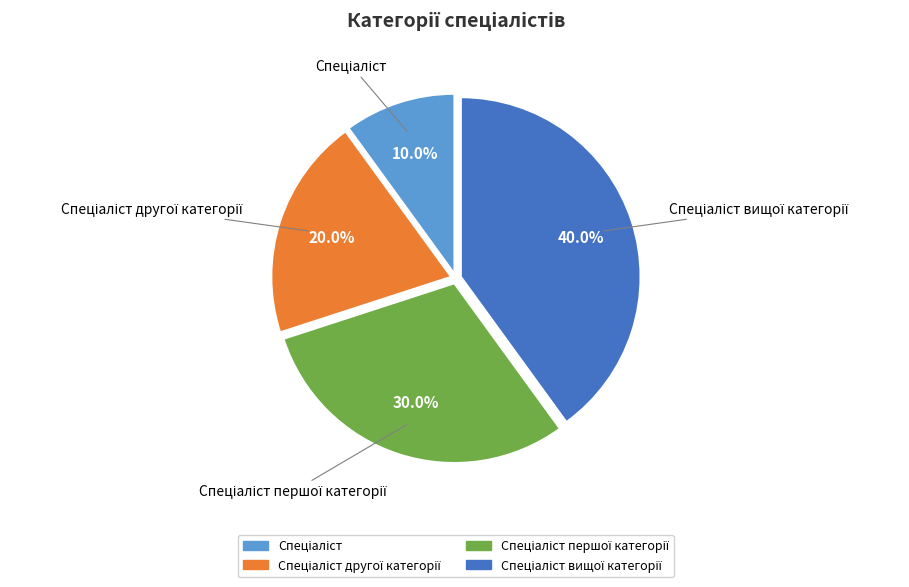

Does any single category account for the majority?

No